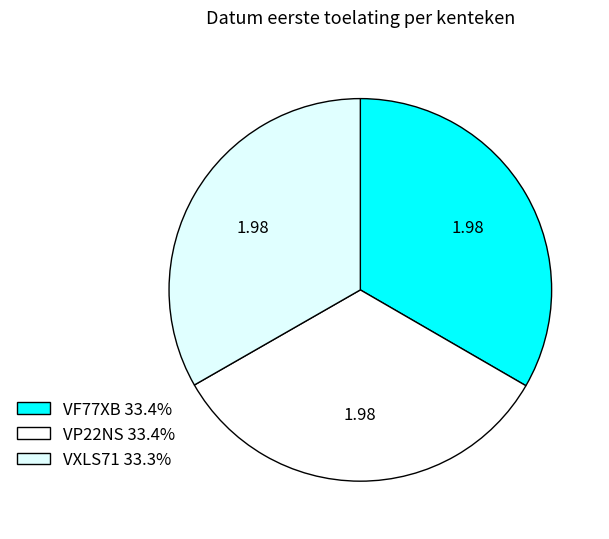

To the nearest percent, what portion does VF77XB represent?

33%